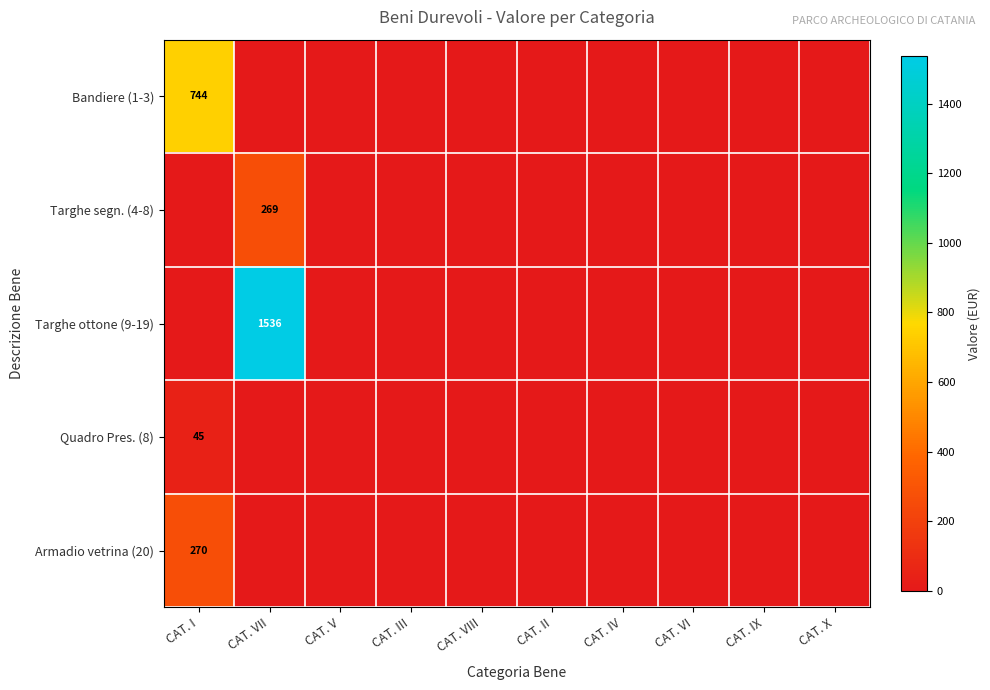

True or false: Armadio vetrina (20) has a value of 92 at CAT. I.

False